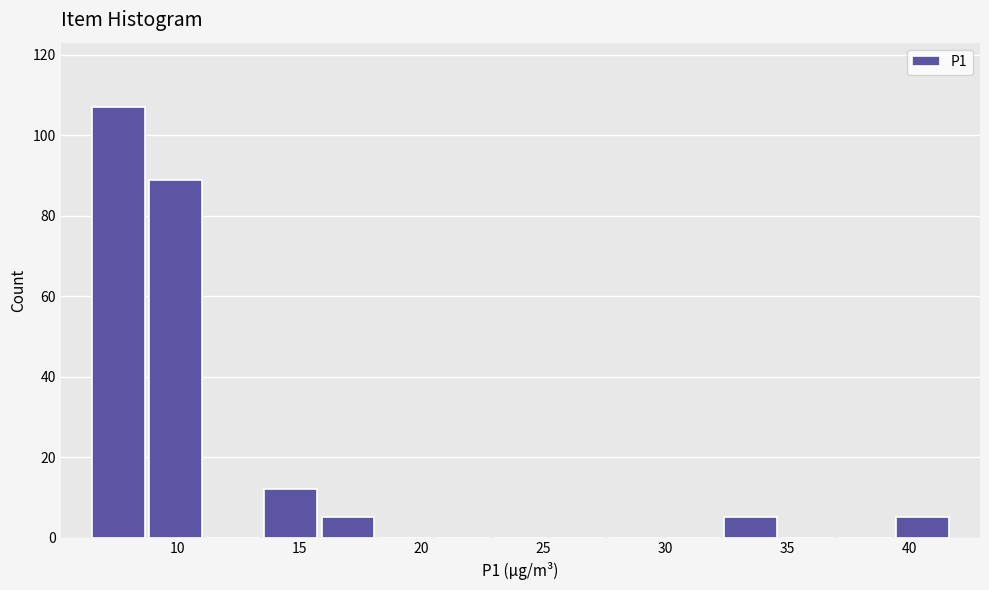

Reading left to right, list every bar in this chart as the range it spans on the x-axis followed by its height. Neither the bar edges nor the heights are printed on the chart, so give them approximately, as read against the axes.

6.5 to 9.0: 108
9.0 to 11.0: 90
11.0 to 13.5: 0
13.5 to 16.0: 12
16.0 to 18.0: 6
18.0 to 20.5: 0
20.5 to 23.0: 0
23.0 to 25.0: 0
25.0 to 27.5: 0
27.5 to 30.0: 0
30.0 to 32.5: 0
32.5 to 34.5: 6
34.5 to 37.0: 0
37.0 to 39.5: 0
39.5 to 41.5: 6